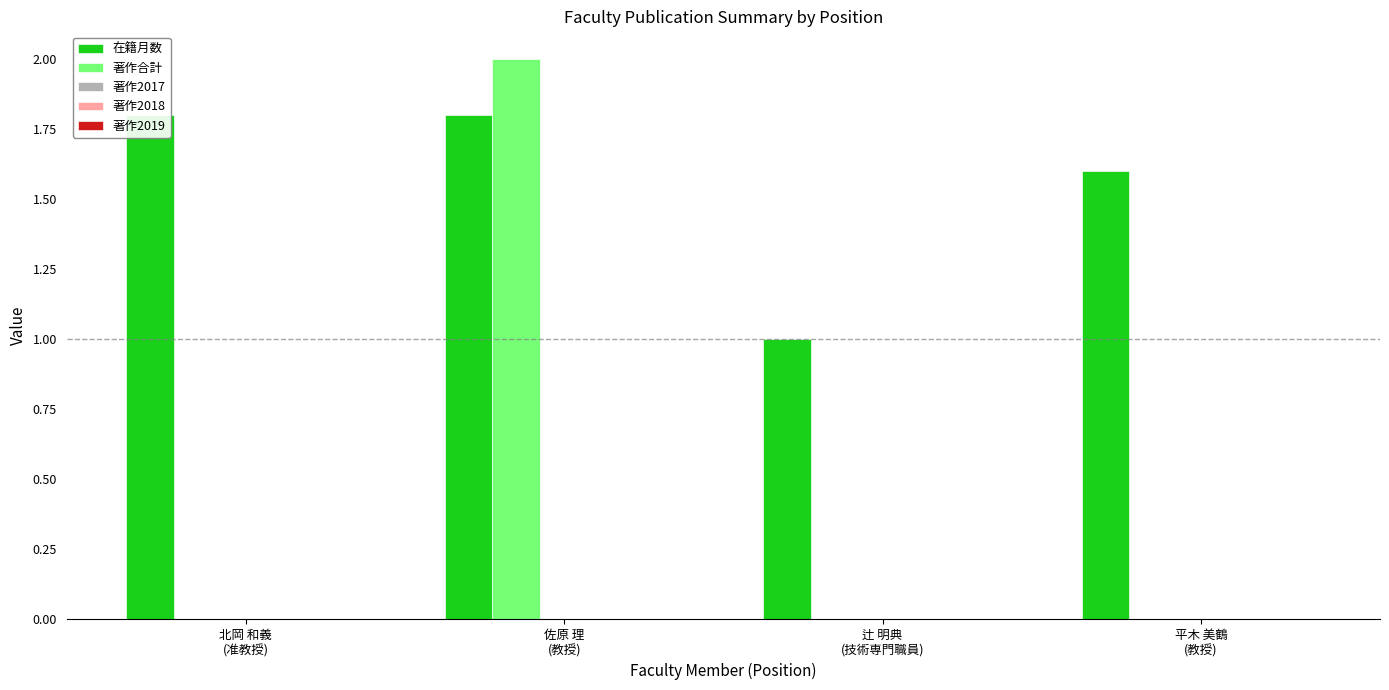

How many groups of bars are there?

4